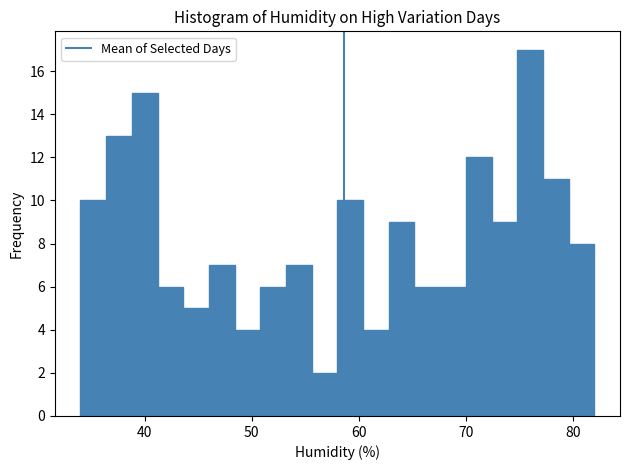

Read against the x-axis, roughly where is the centre of the tallest bar?

76